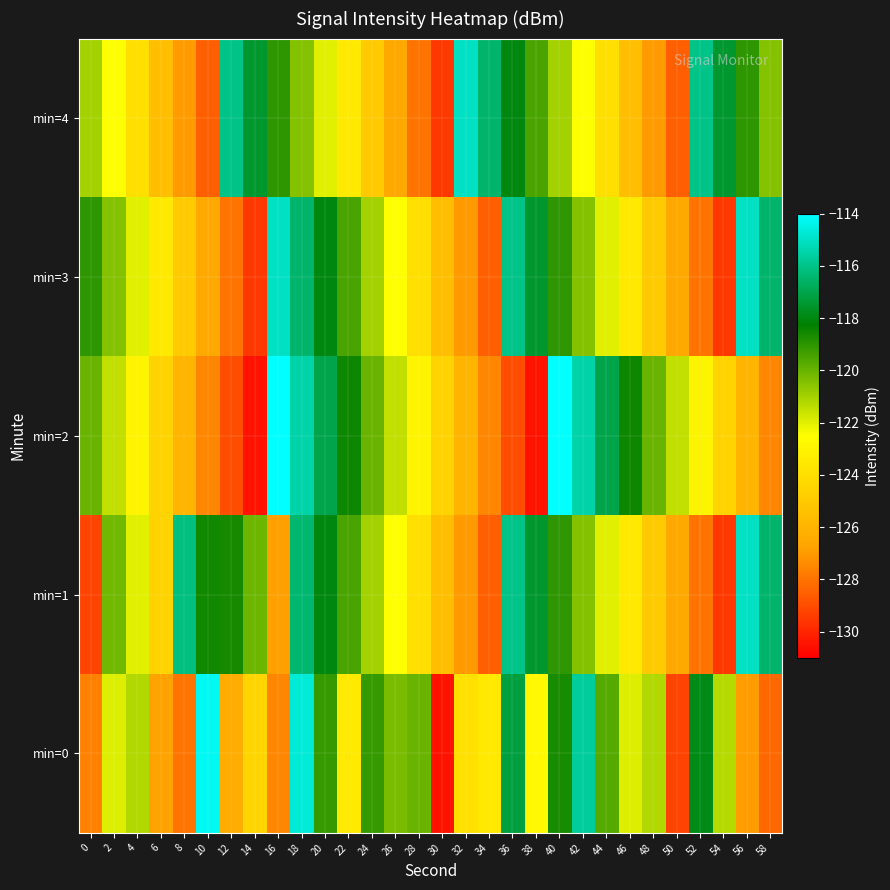

Between 50 and 56, which series saw the biggest shift?

min=1